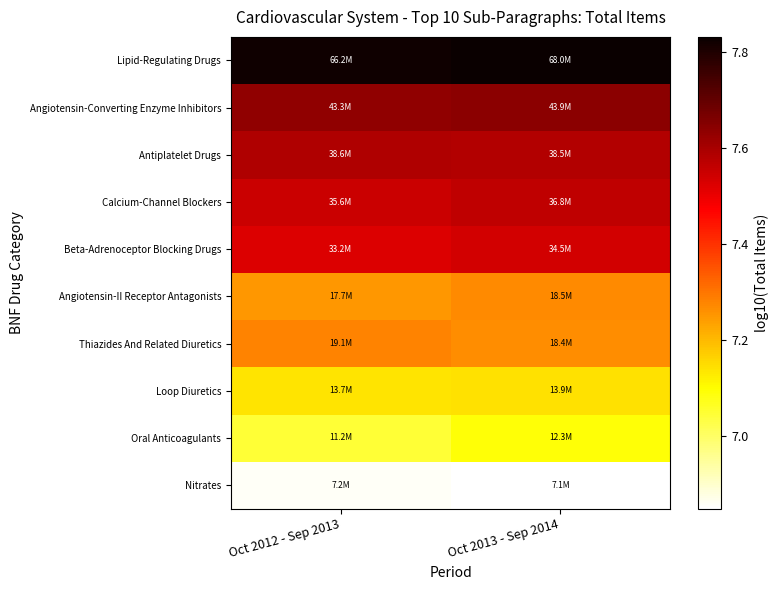

What is the difference between the highest and lowest values at Oct 2012 - Sep 2013?

1.0